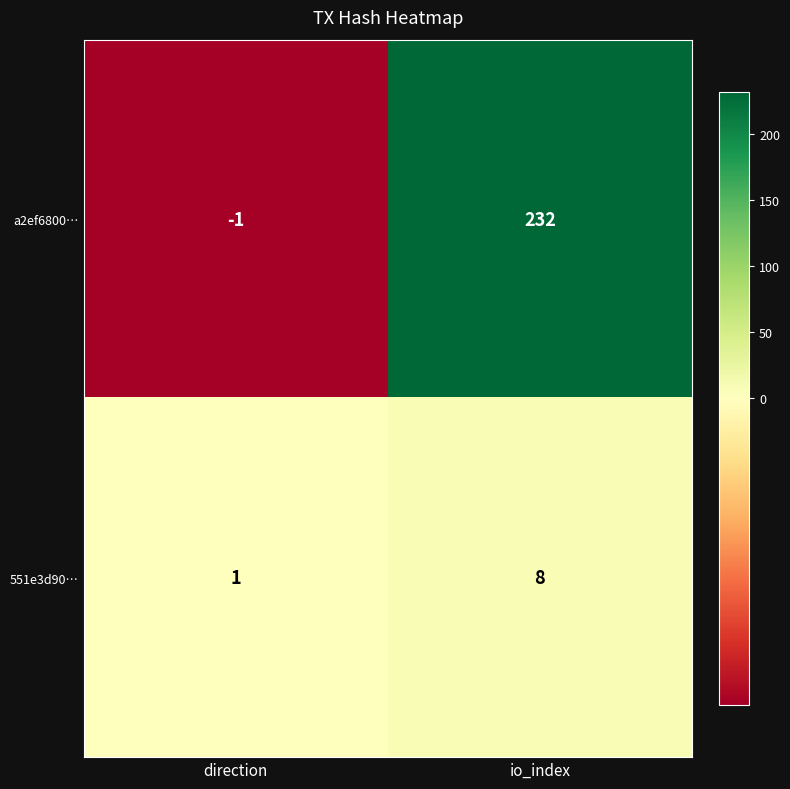

What is the spread (max minus min) of values at direction?

2